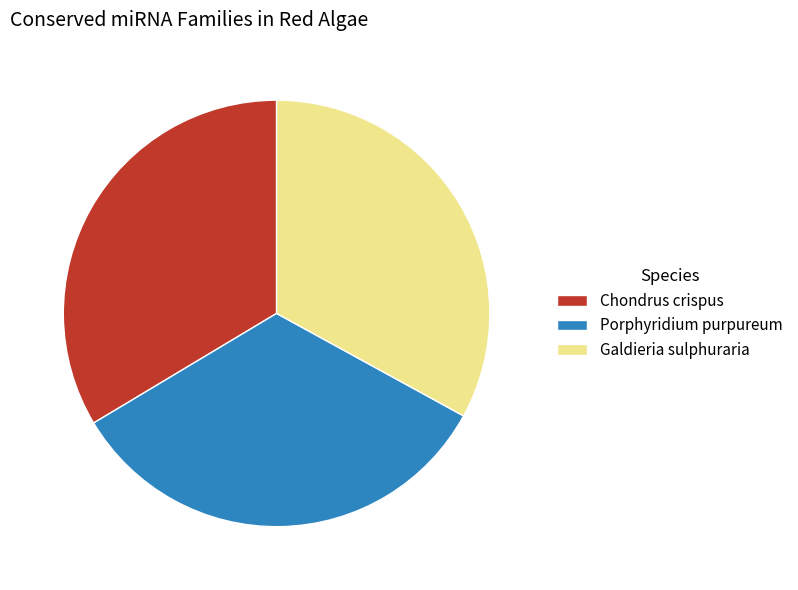

How many segments does this pie chart have?

3